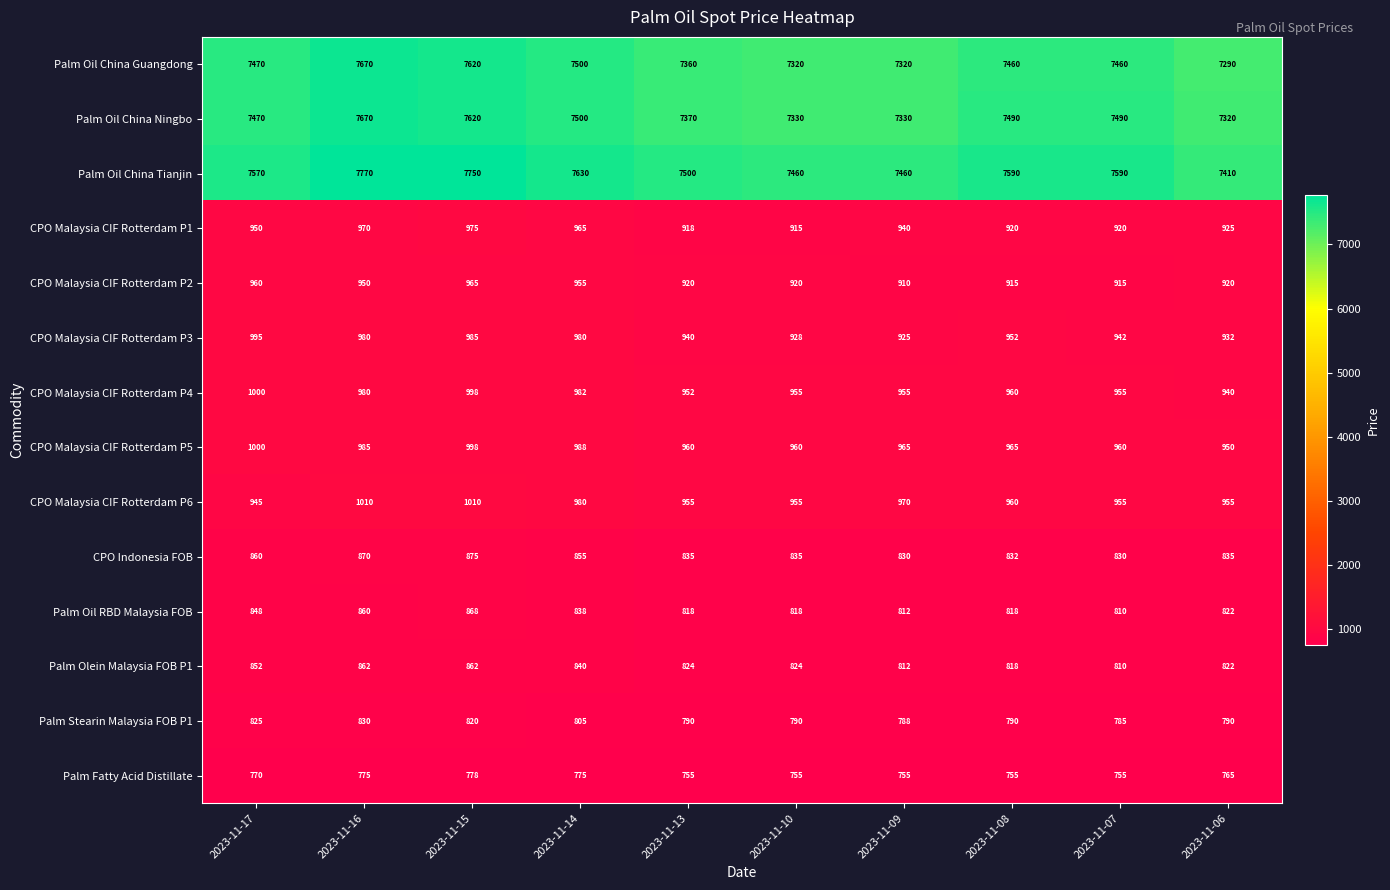

Count the Palm Fatty Acid Distillate values in the range 755 to 775.

9